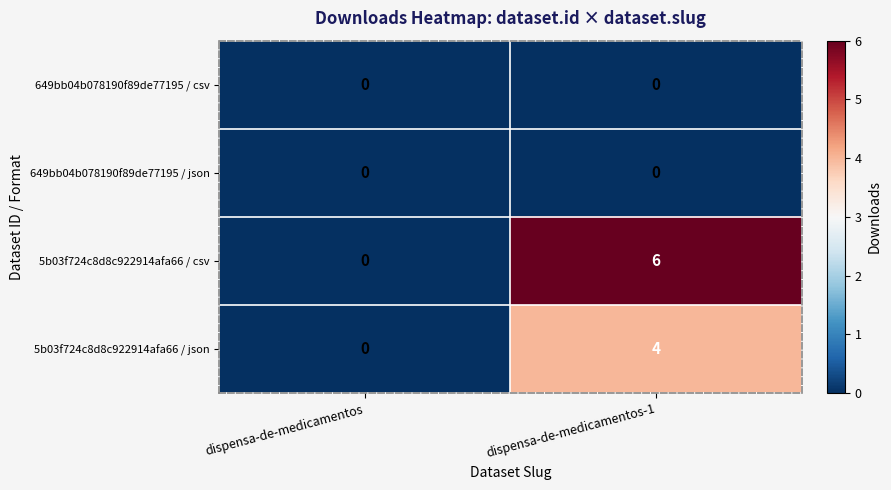

The 5b03f724c8d8c922914afa66 / json series shows 4 at dispensa-de-medicamentos-1. True or false?

True